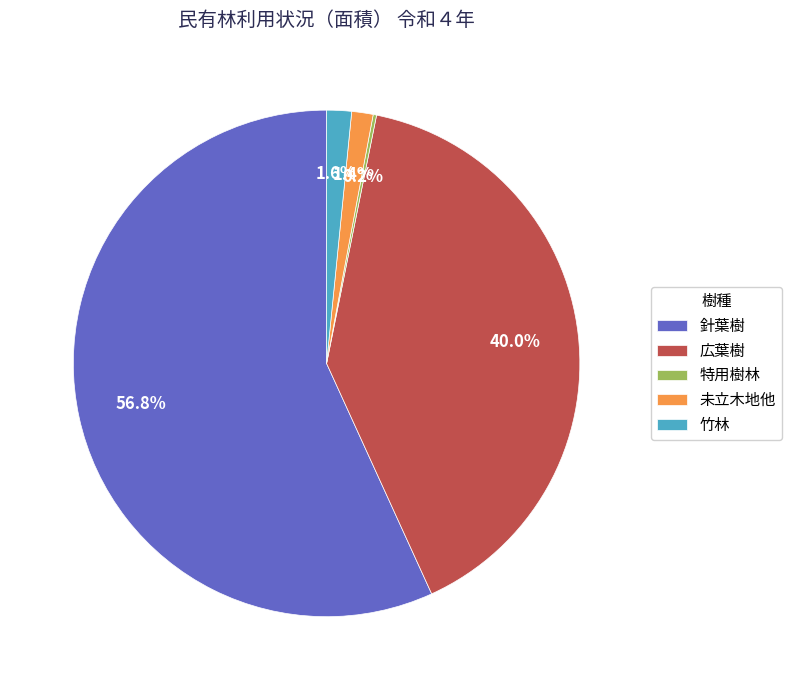

To the nearest percent, what is the average slice percentage?

20%